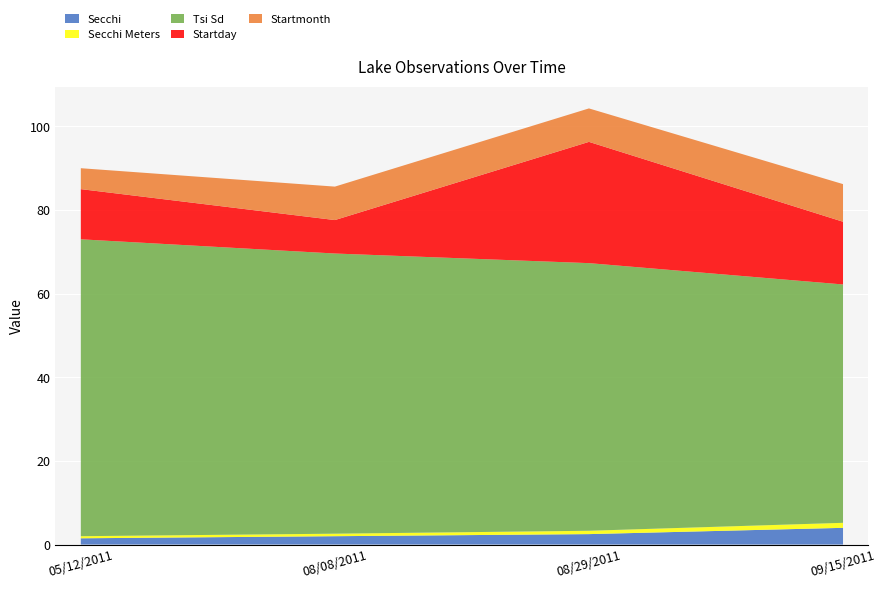

Reading left to right, list all the values displayed in this chart.

Secchi: 1.5	2.0	2.5	4.0
Secchi Meters: 0.5	0.6	0.8	1.2
Tsi Sd: 71.0	67.0	64.0	57.0
Startday: 12.0	8.0	29.0	15.0
Startmonth: 5.0	8.0	8.0	9.0